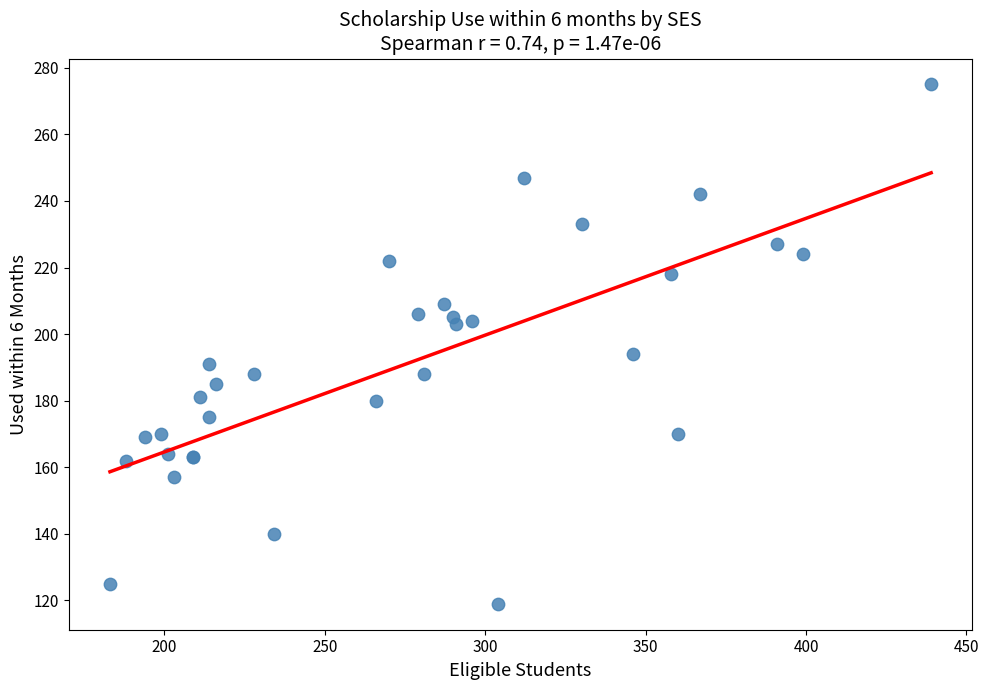

What Y value in the scatter plot is closest to 197?

194